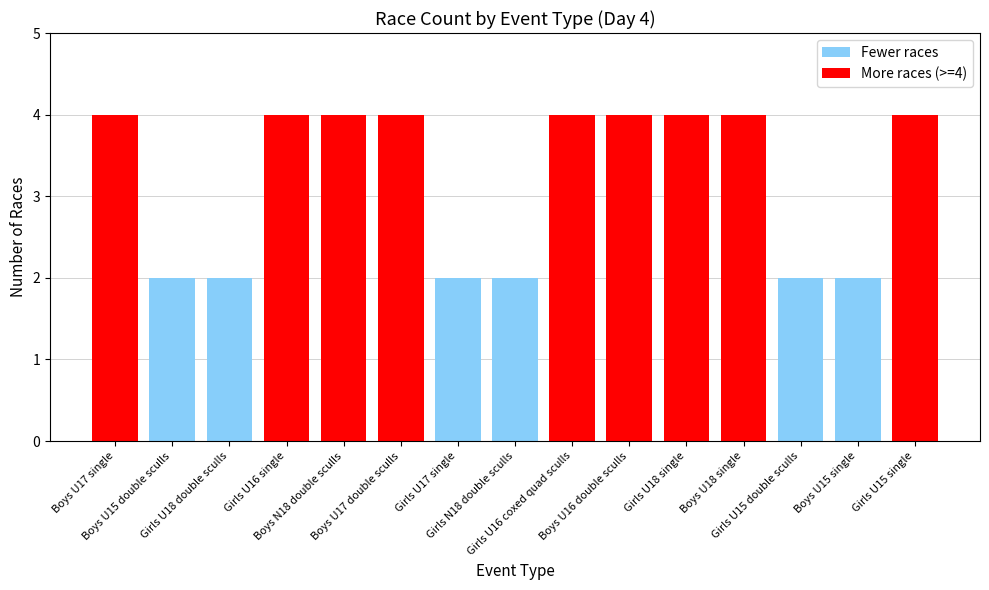

Does the chart contain any negative values?

No